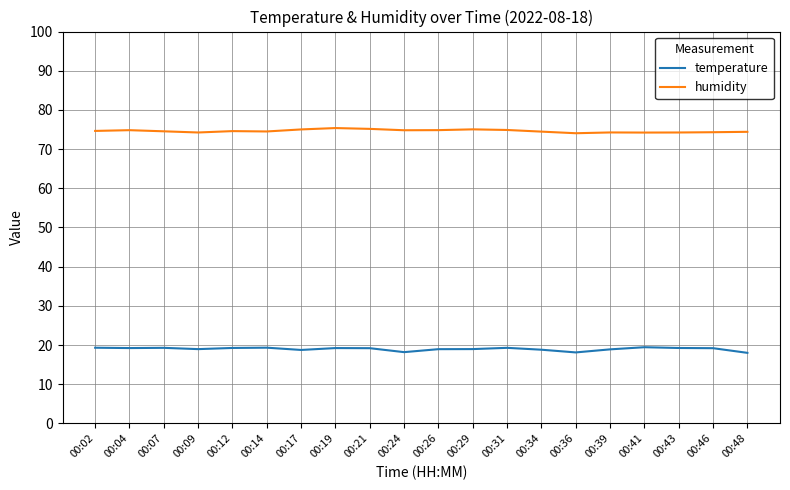

True or false: humidity and temperature cross at least once.

False